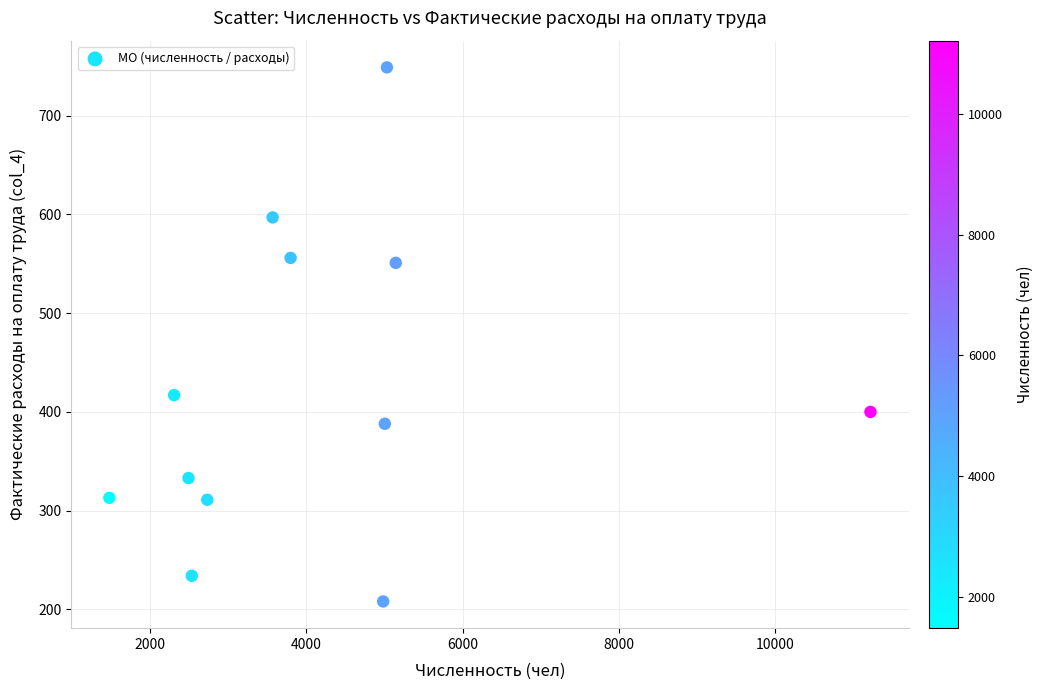

What Y value in the scatter plot is closest to 478?

417